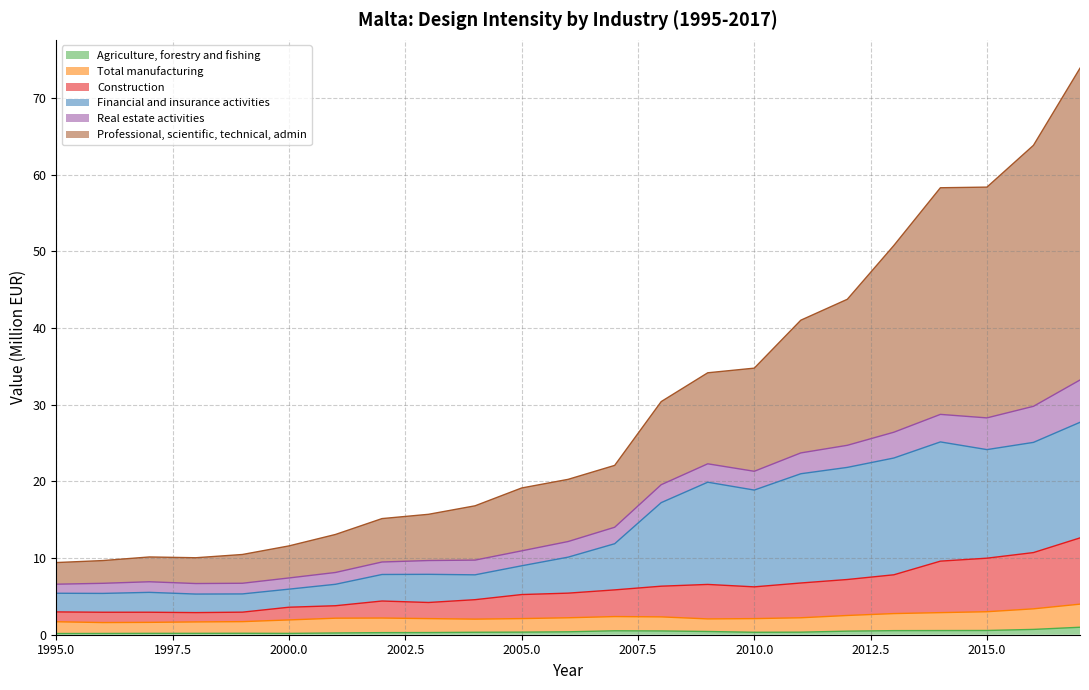

What are all the series names shown in the legend?

Agriculture, forestry and fishing, Total manufacturing, Construction, Financial and insurance activities, Real estate activities, Professional, scientific, technical, admin